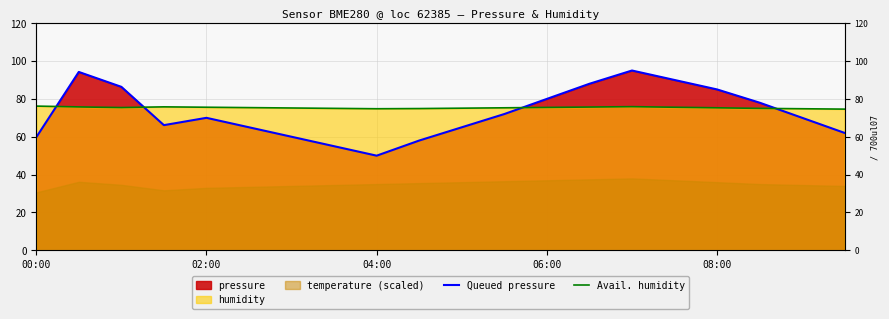

Is it true that Avail. humidity equals 52.2 at 06:00?

False